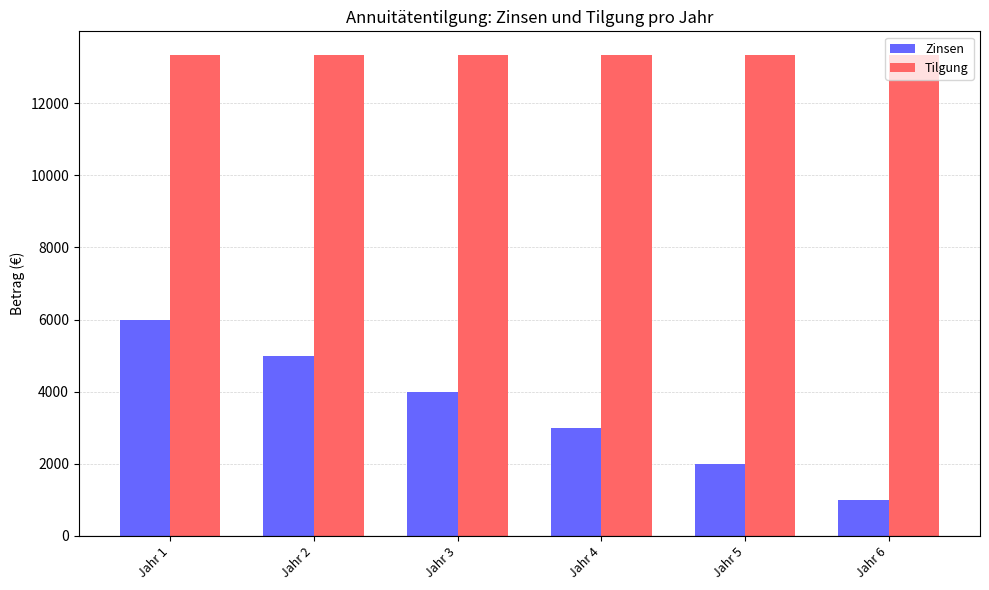

True or false: Zinsen has a value of 2000.0 at Jahr 5.

True